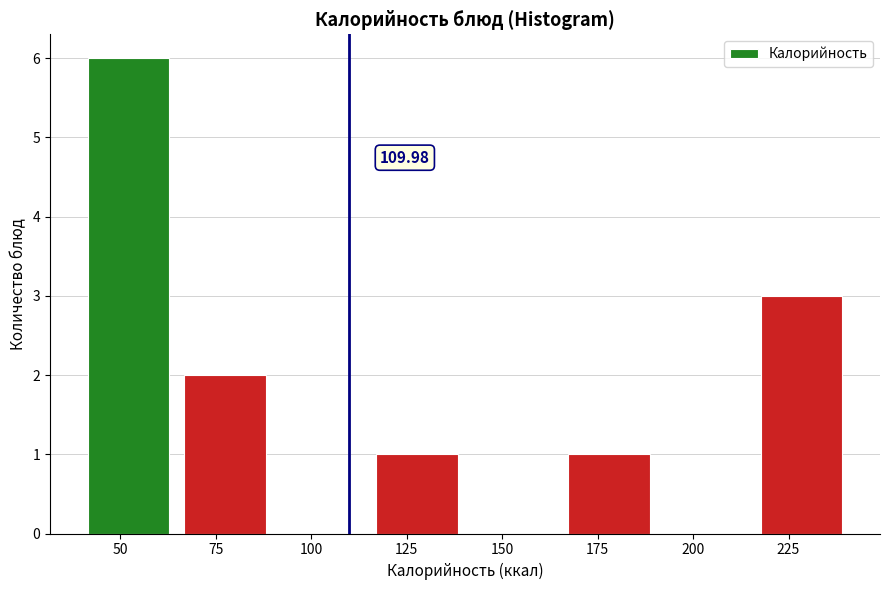

Over which range of the x-axis is the bar tallest?

40 to 65